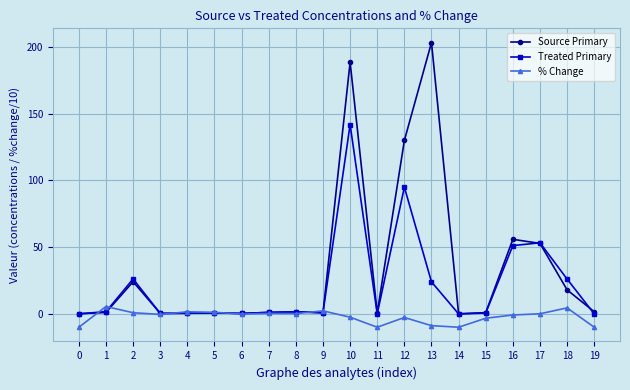

At how many categories does at least one series exceed 74?

3